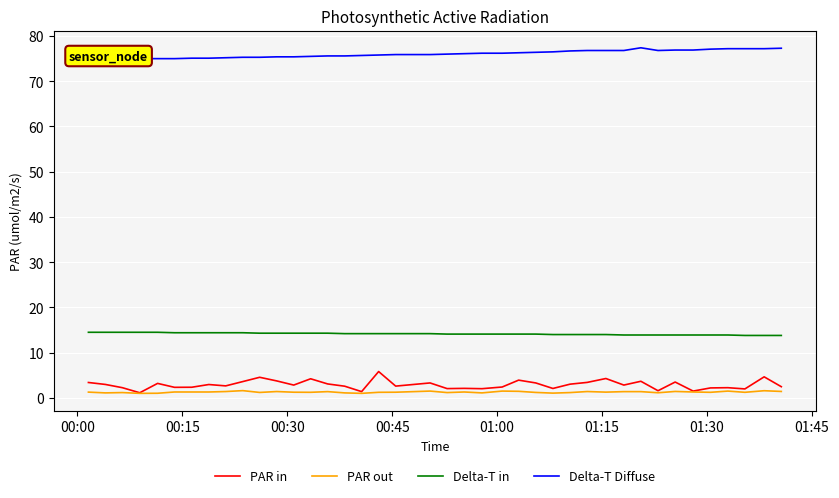

Which series has the largest range (max minus min)?

PAR in